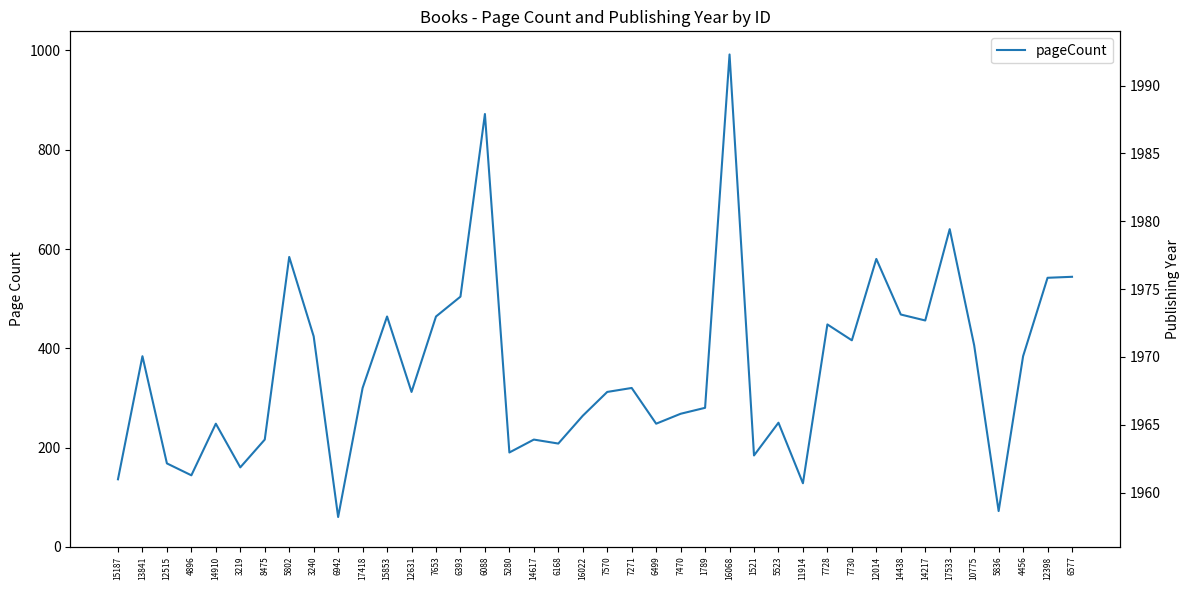

Read the publishingYear value at 17418.

1984